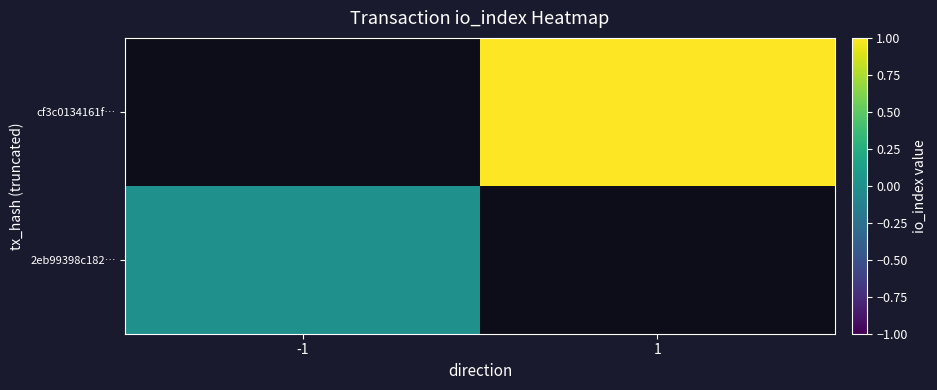

Which has a higher value, -1 or 1?

1